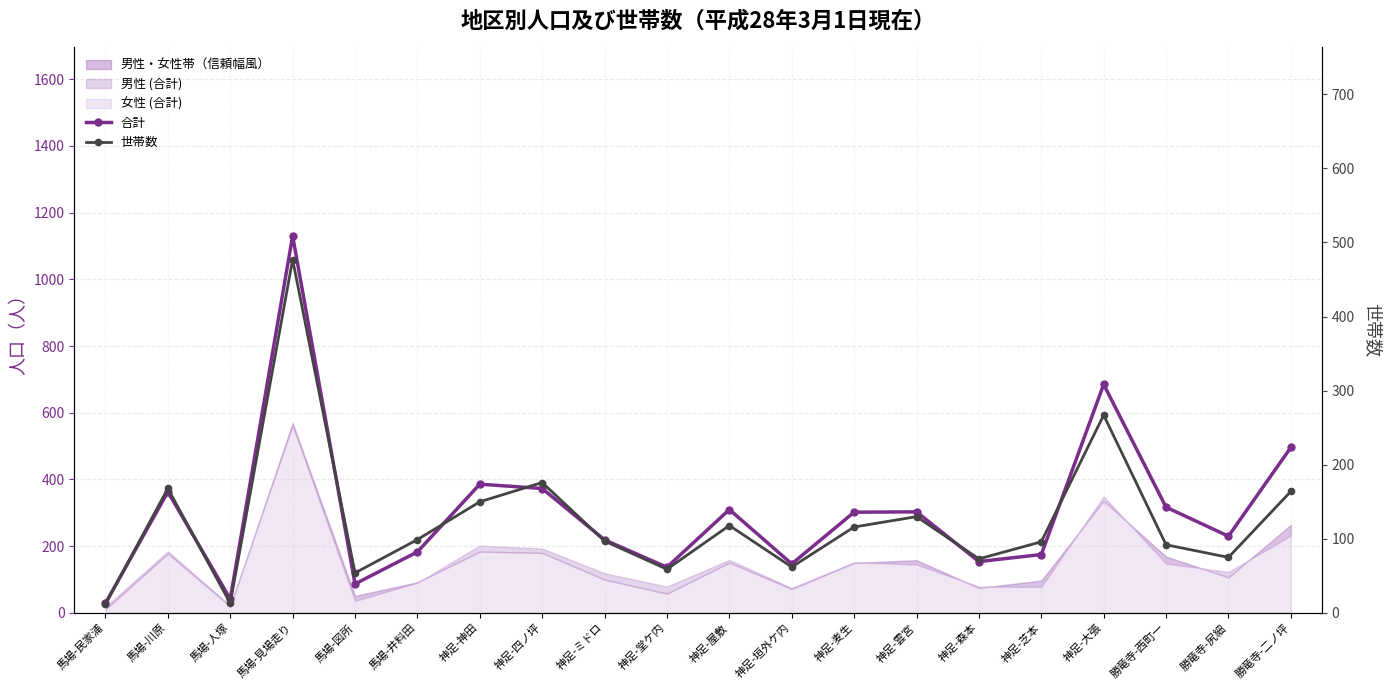

Does the chart display data point markers on the line(s)?

Yes